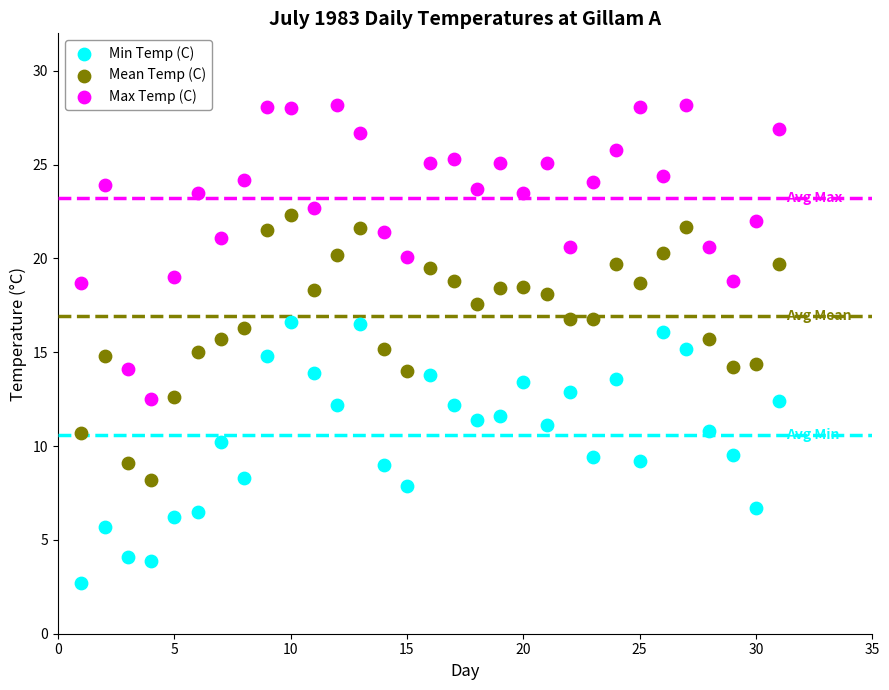

Which series has the largest Y range (max minus min)?

Max Temp (C)